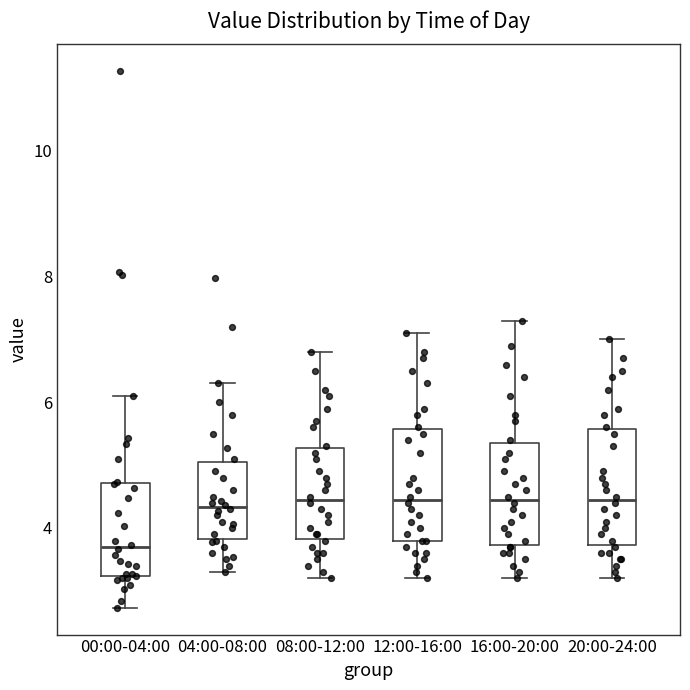

Which box's median line is the lowest?

00:00-04:00